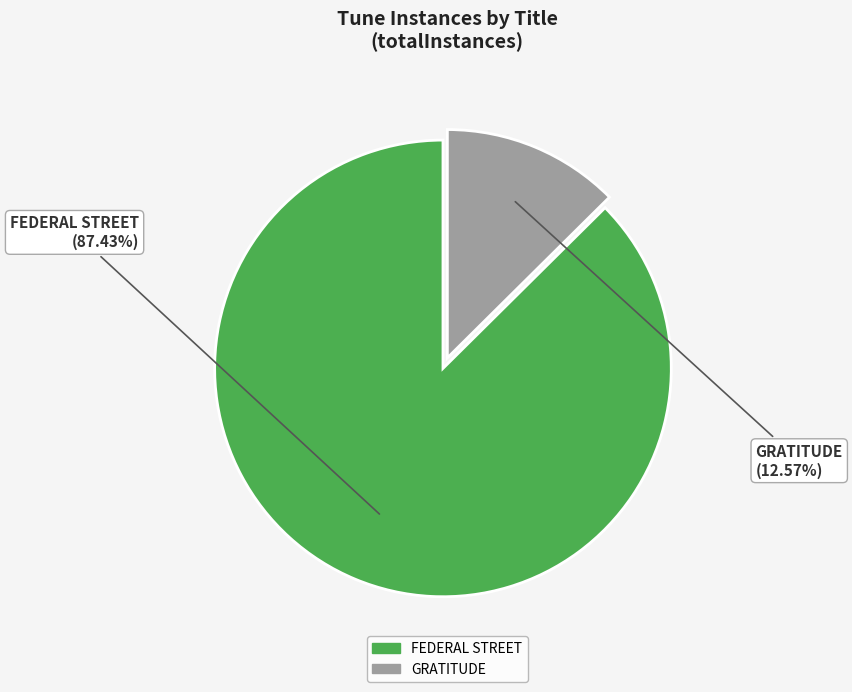

To the nearest percent, what portion does GRATITUDE represent?

13%